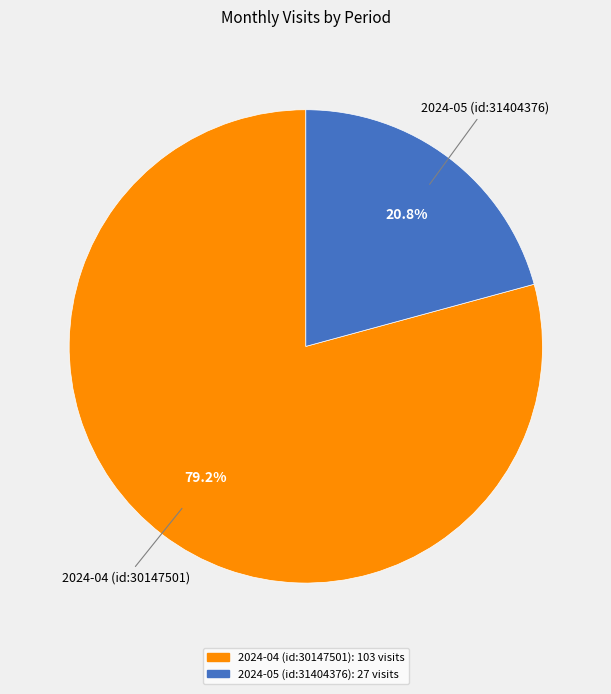

How many slices are in this pie chart?

2